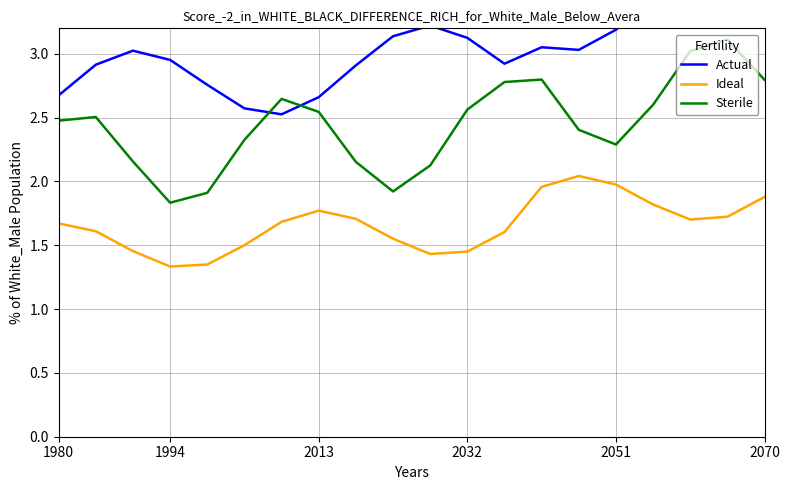

How many interior local valleys does the Sterile series have?

3